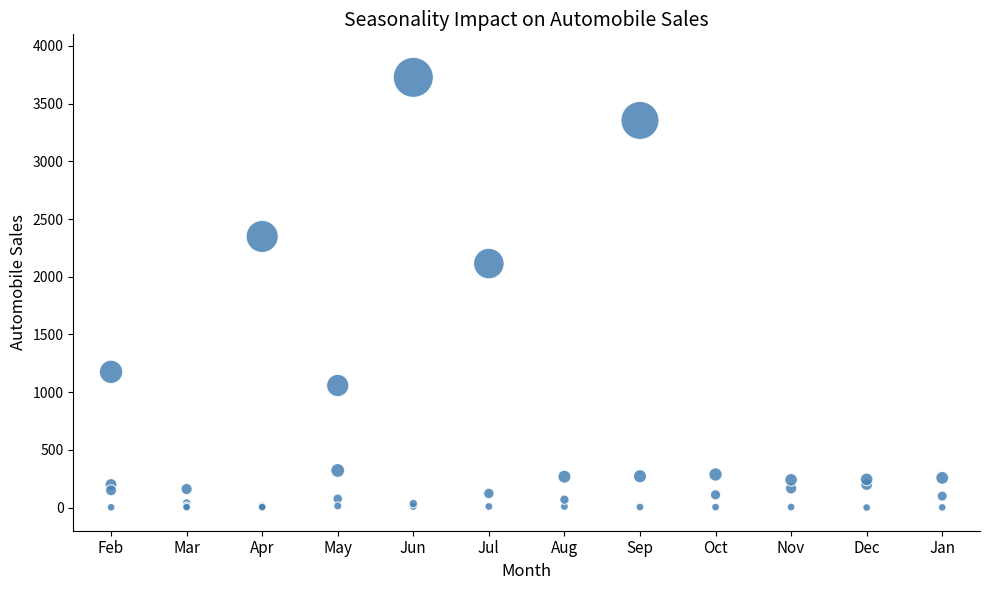

What Y value in the scatter plot is closest to 1864?

2114